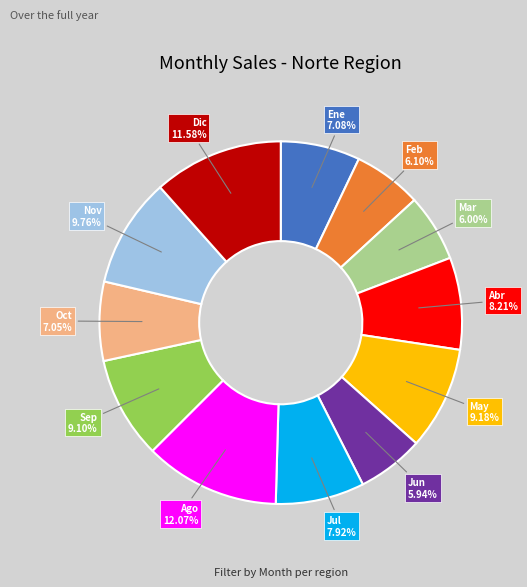

What percentage is NOT represented by Abr?

91.8%